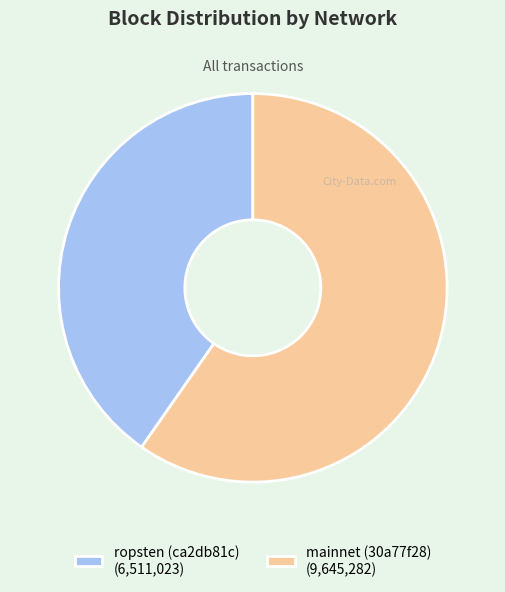

Is the sum of ropsten (ca2db81c) and mainnet (30a77f28) greater than half?

Yes